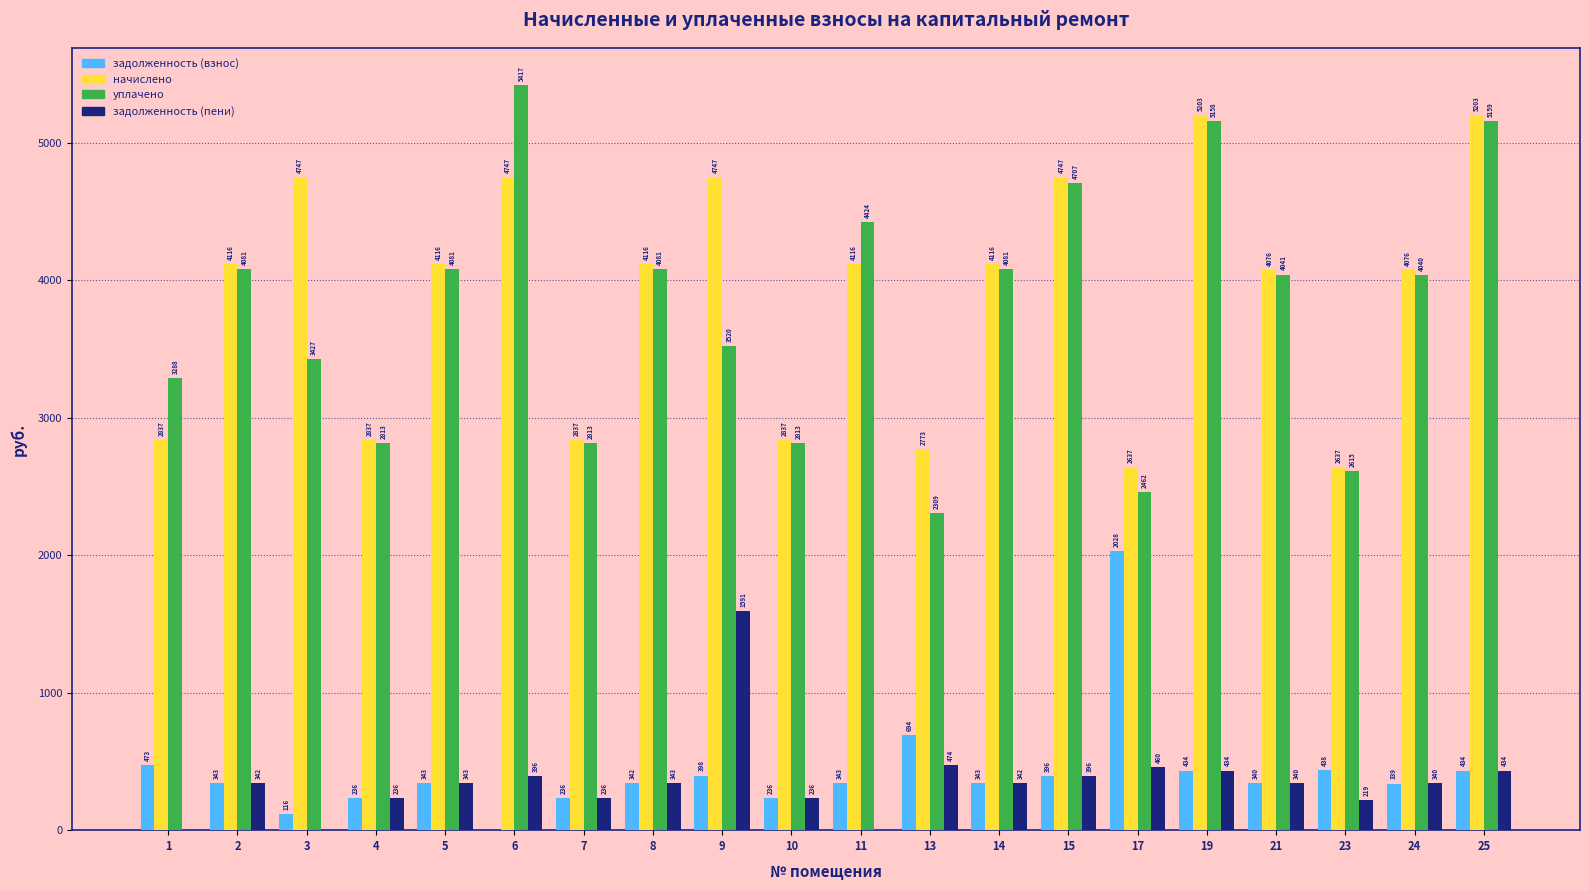

At which category is the sum across all series the highest?

25